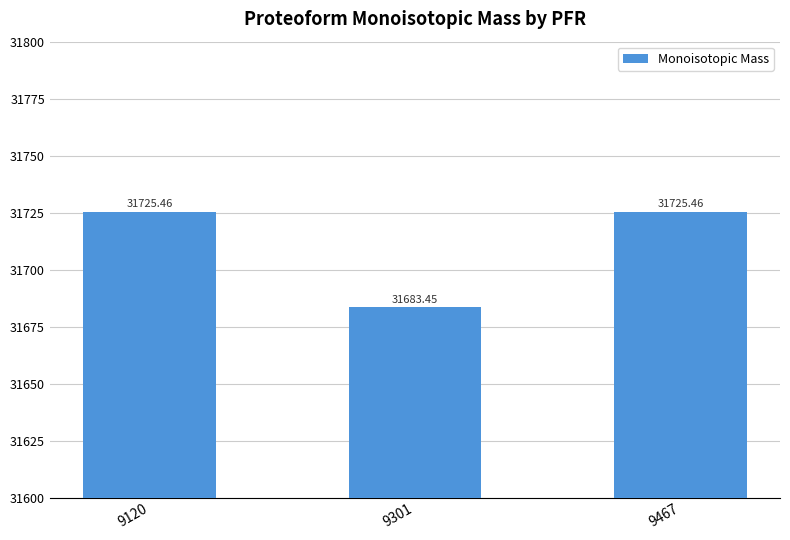

What is the sum of the values at 9301 and 9120?

63408.9